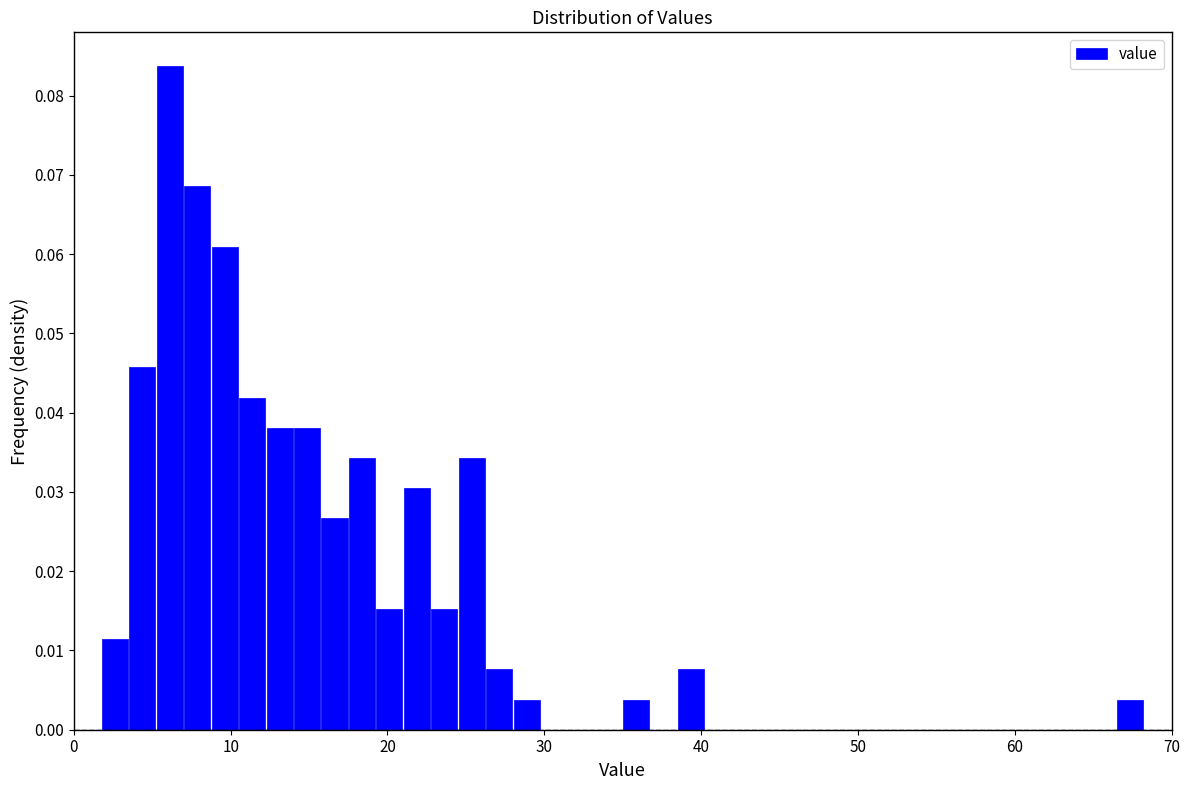

Around what value on the x-axis is the tallest bar? Give the approximate position of its centre, as read against the axis.

6